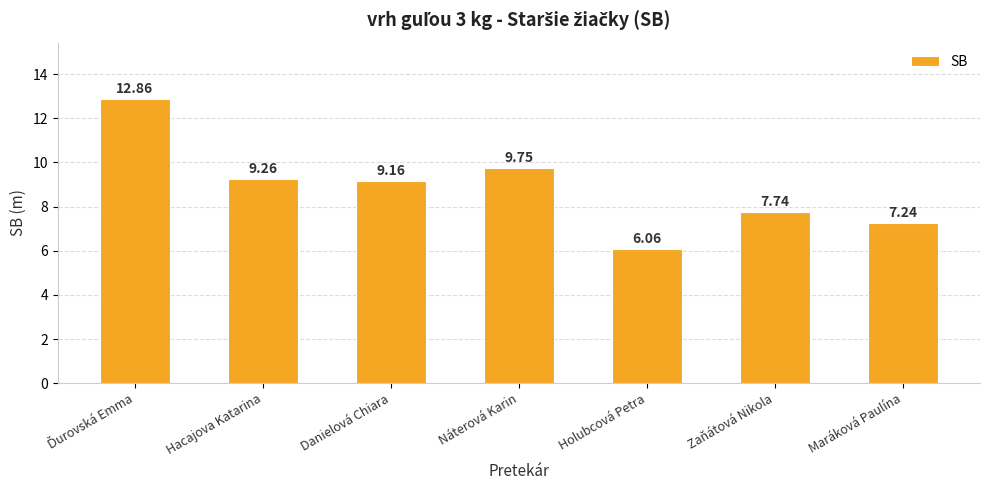

What is the change in value from Danielová Chiara to Maráková Paulína?

-1.9